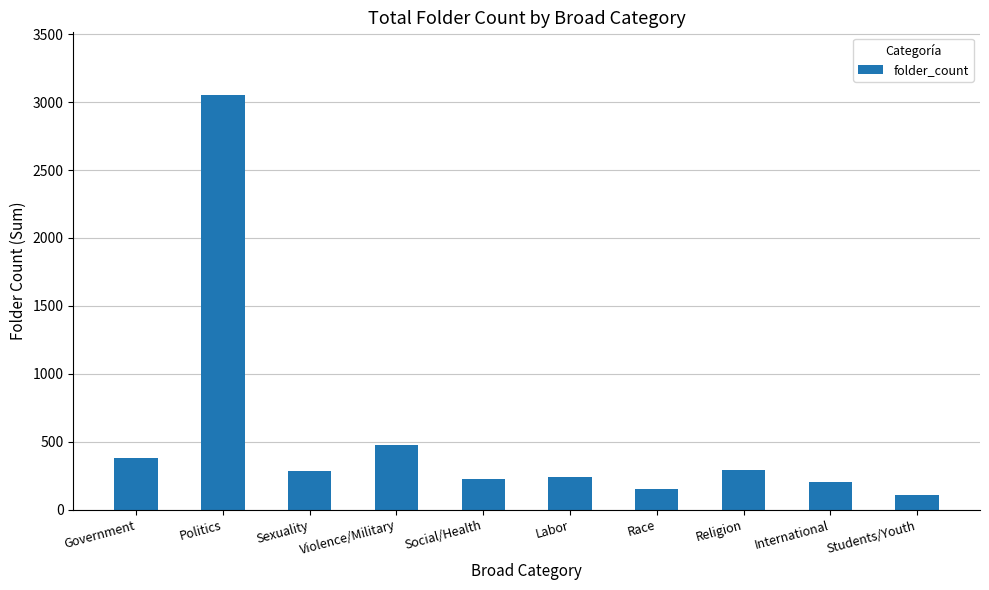

The chart shows a value of 154 at Race. True or false?

True